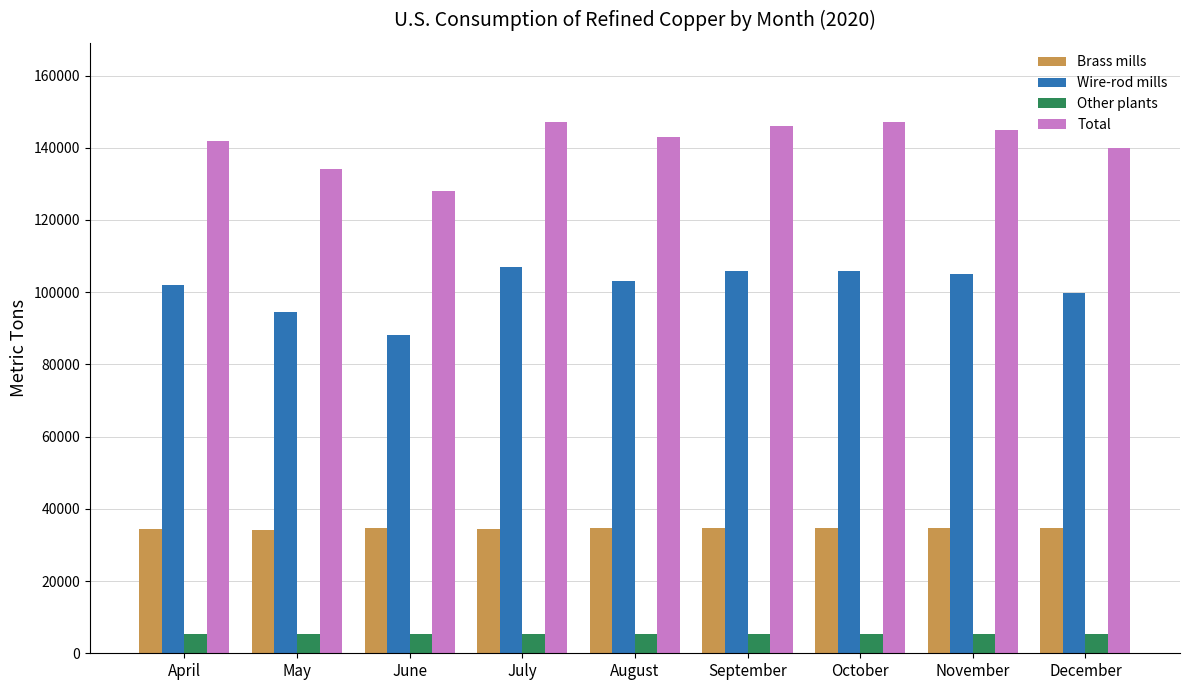

What is the spread (max minus min) of values at May?

128550